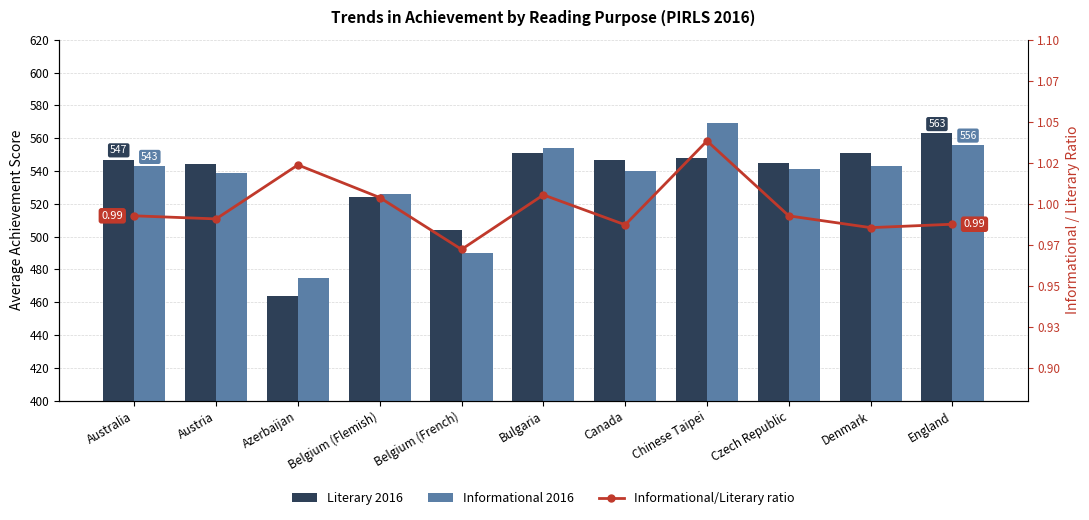

At which category is the sum across all series the highest?

England